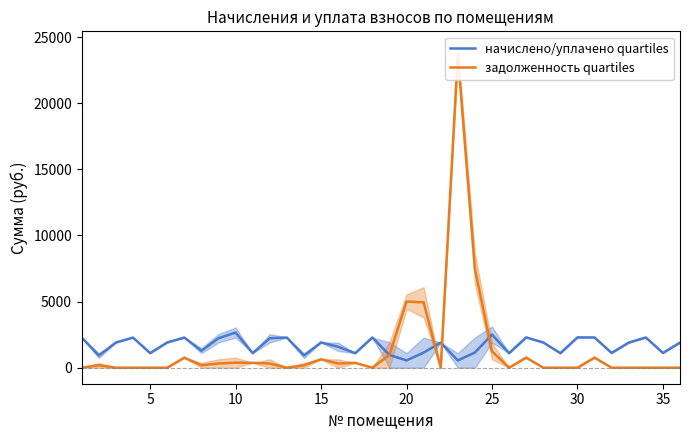

What are all the series names shown in the legend?

начислено/уплачено quartiles, задолженность quartiles